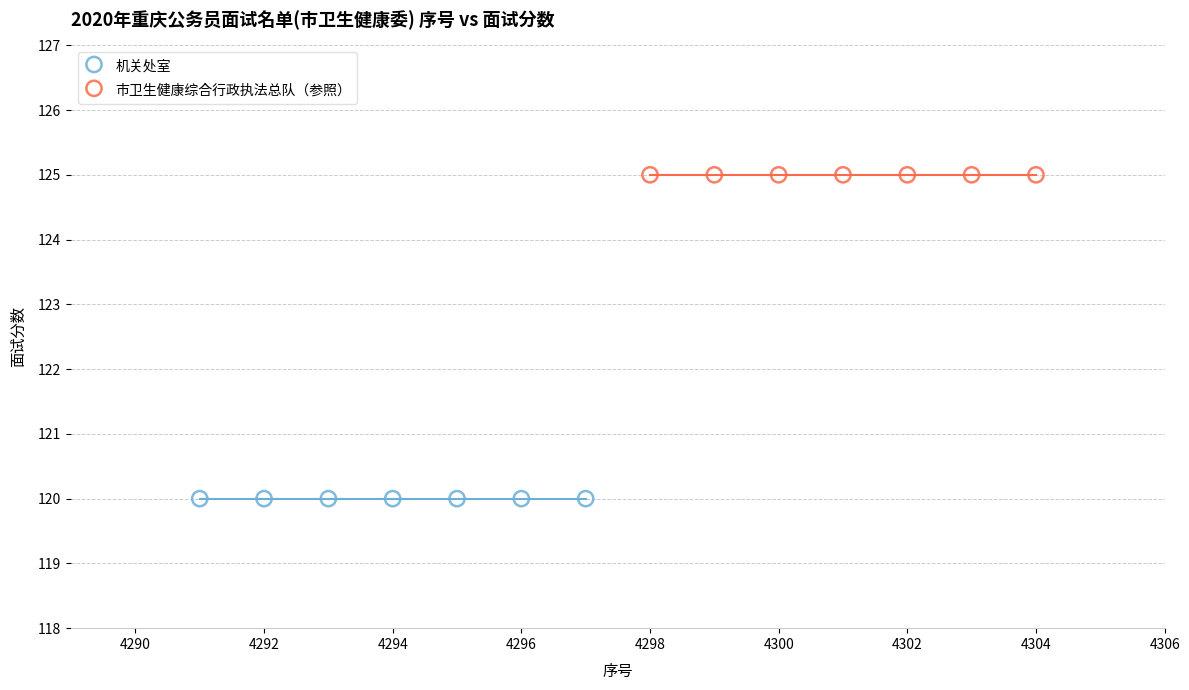

Which series reaches the minimum Y coordinate?

机关处室